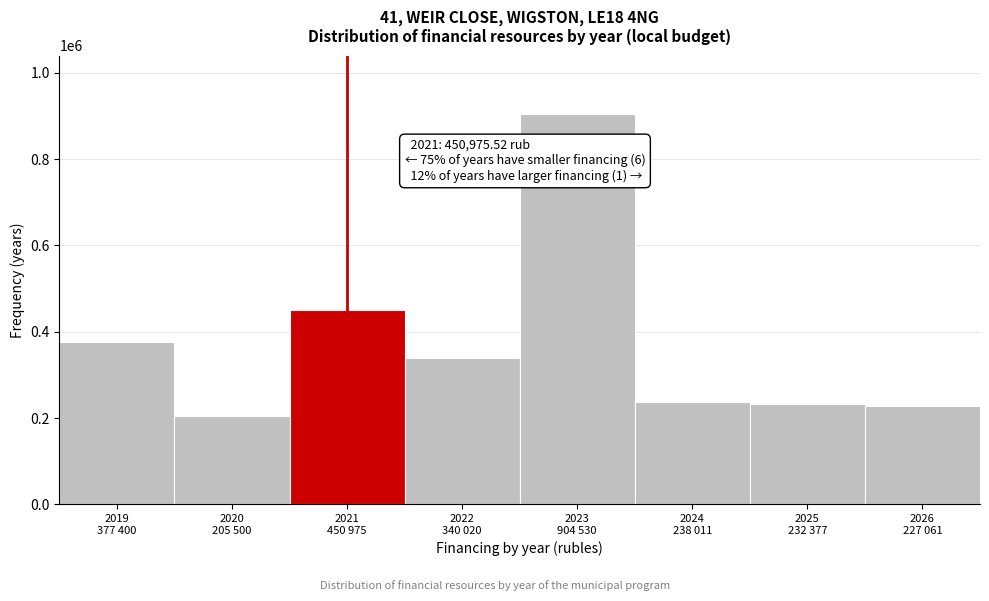

Reading left to right, list all the values displayed in this chart.

377400.0	205500.0	450975.5	340020.0	904530.0	238011.5	232377.0	227061.0